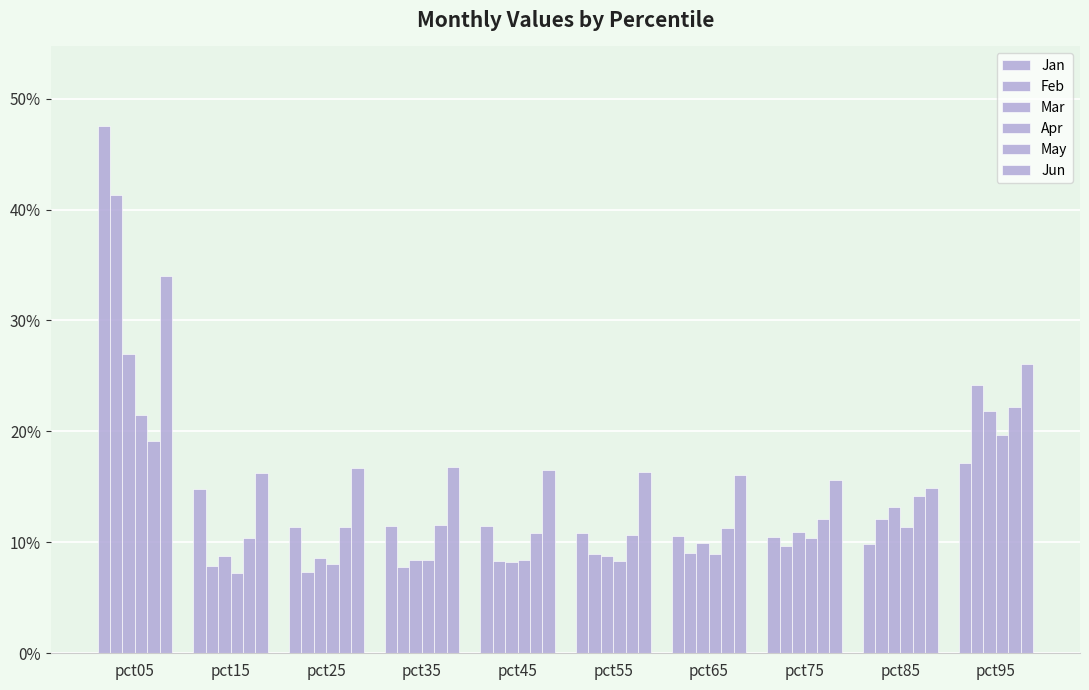

Does the chart contain any negative values?

No